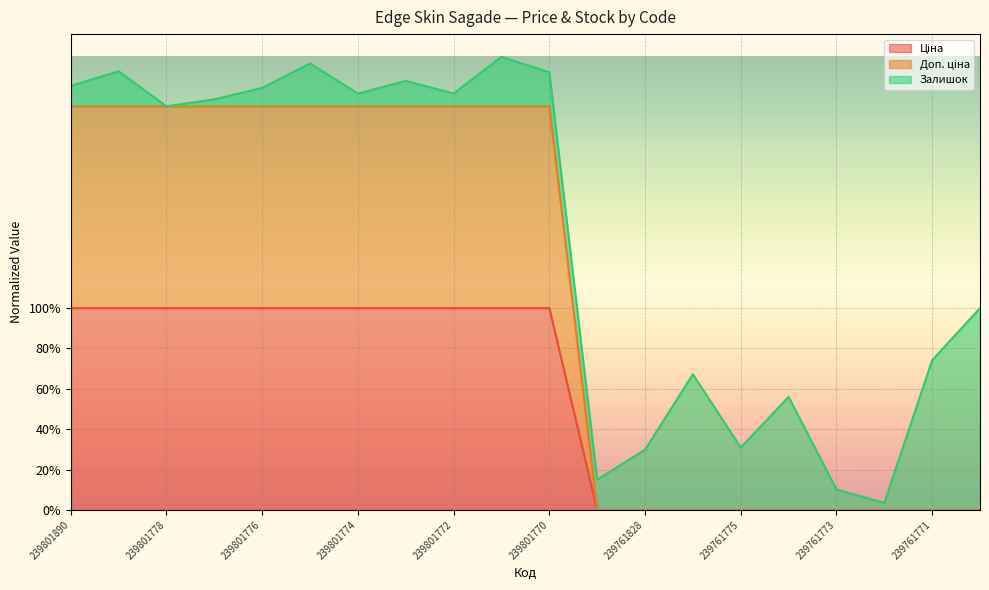

What is the difference between the second highest and second lowest values in the Ціна series?

100